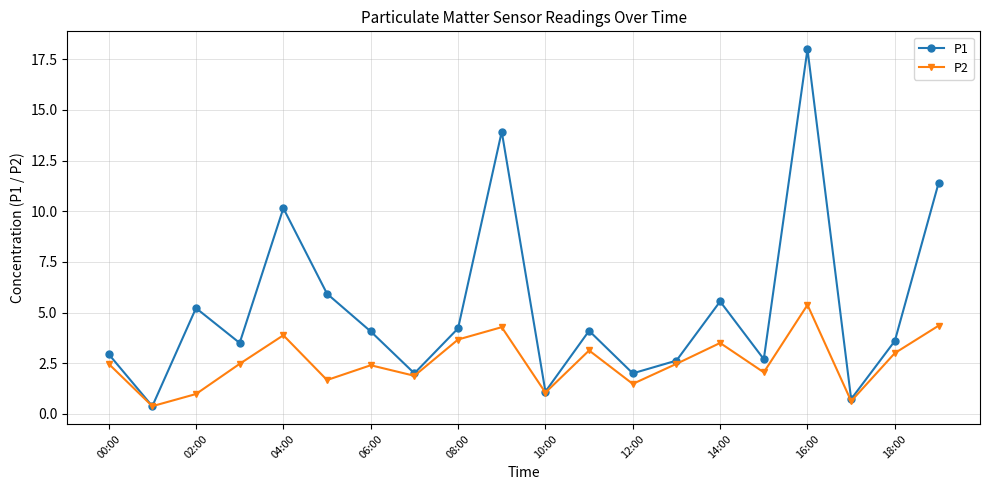

Rank the series by their maximum value, from highest to lowest.

P1, P2